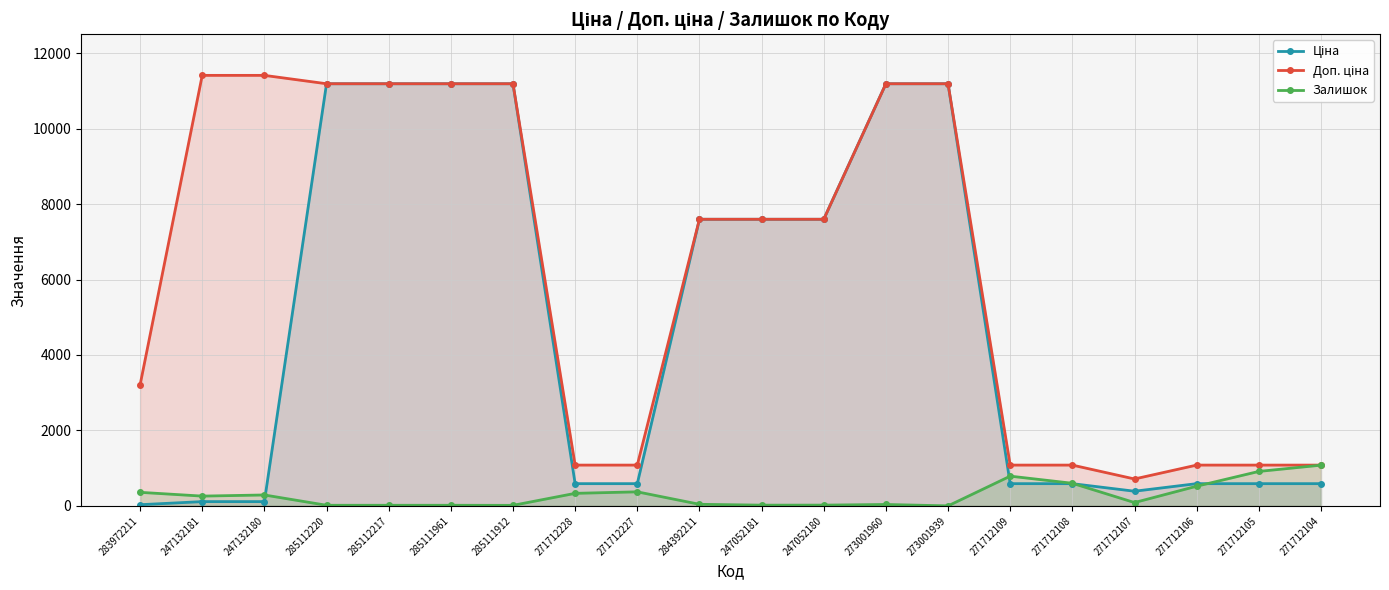

What is the minimum value shown in the chart?

1.0